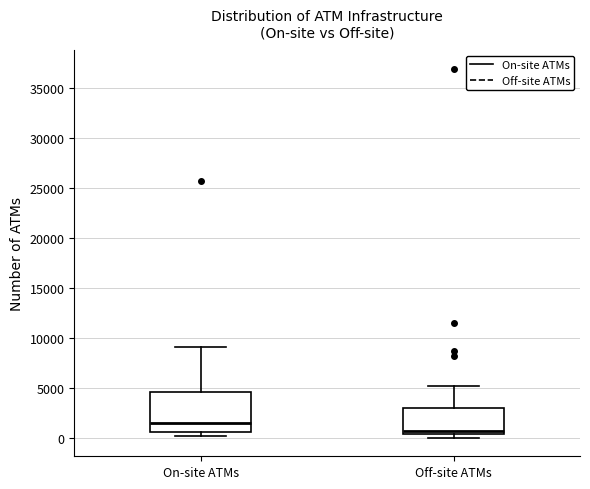

Reading left to right, transcribe this box plot: for each box, give where its median line is, the range the box spans, and where its two whiskers end, as read against the y-axis. The values are not printed on the chart, so give them approximately, as read against the axis.

On-site ATMs: median 1500, box 500 to 4500, whiskers 0 to 9000
Off-site ATMs: median 500 (just above the box's lower edge), box 500 to 3000, whiskers 0 to 5000